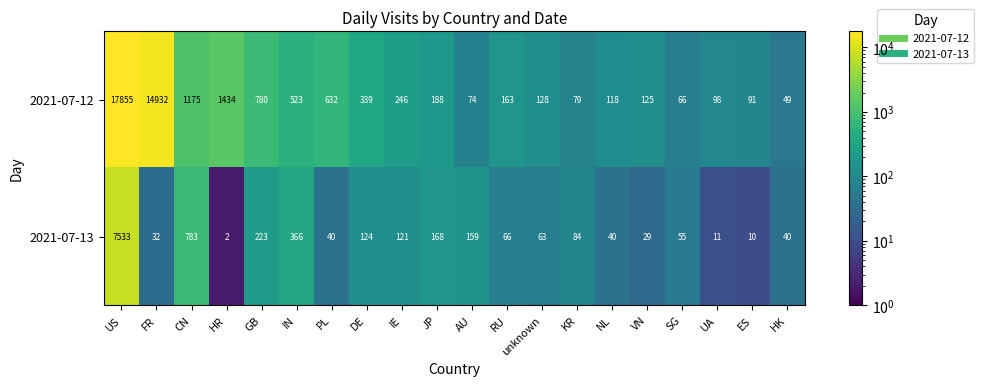

What is the spread (max minus min) of values at IE?

125